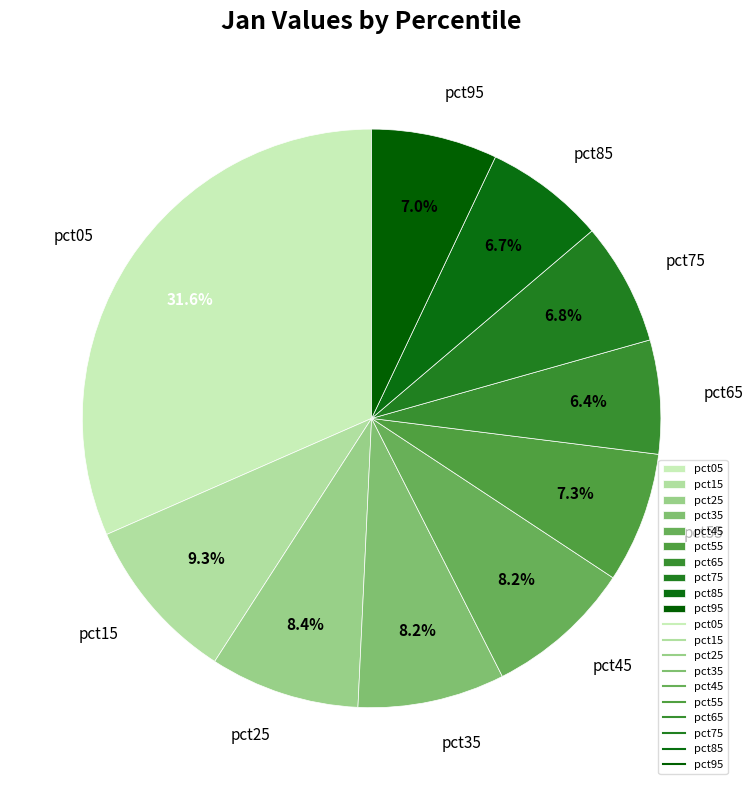

The pct75 slice represents 7% of the pie. True or false?

True